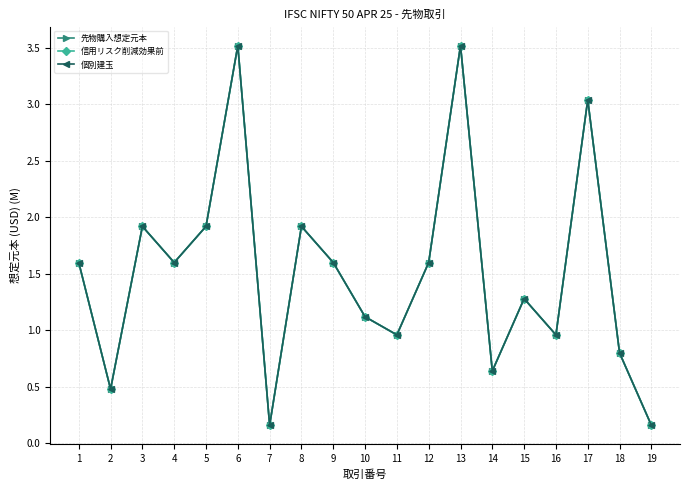

What is the lowest value of the 先物購入想定元本 series?

0.2